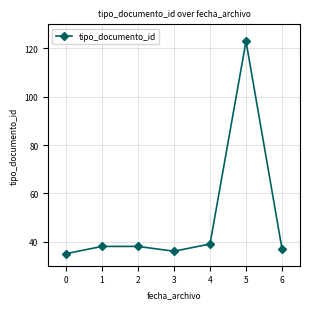

Reading left to right, transcribe all the data shown in this chart.

35	38	38	36	39	123	37